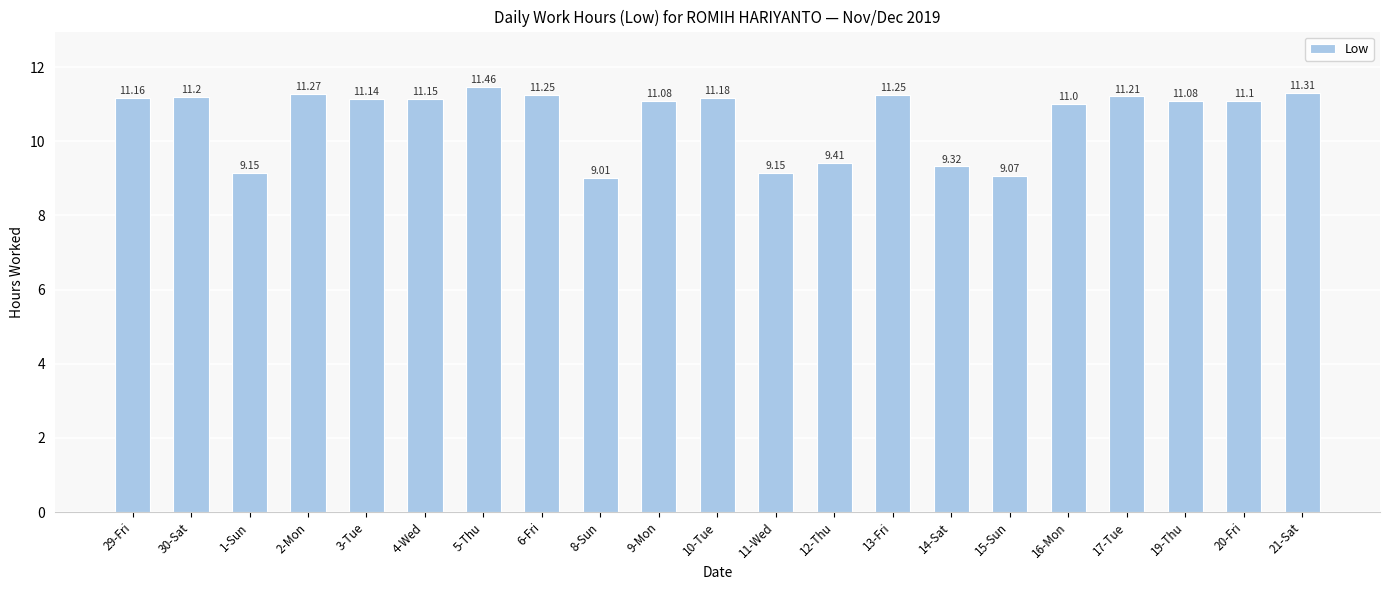

The value at 17-Tue is 19.8. True or false?

False